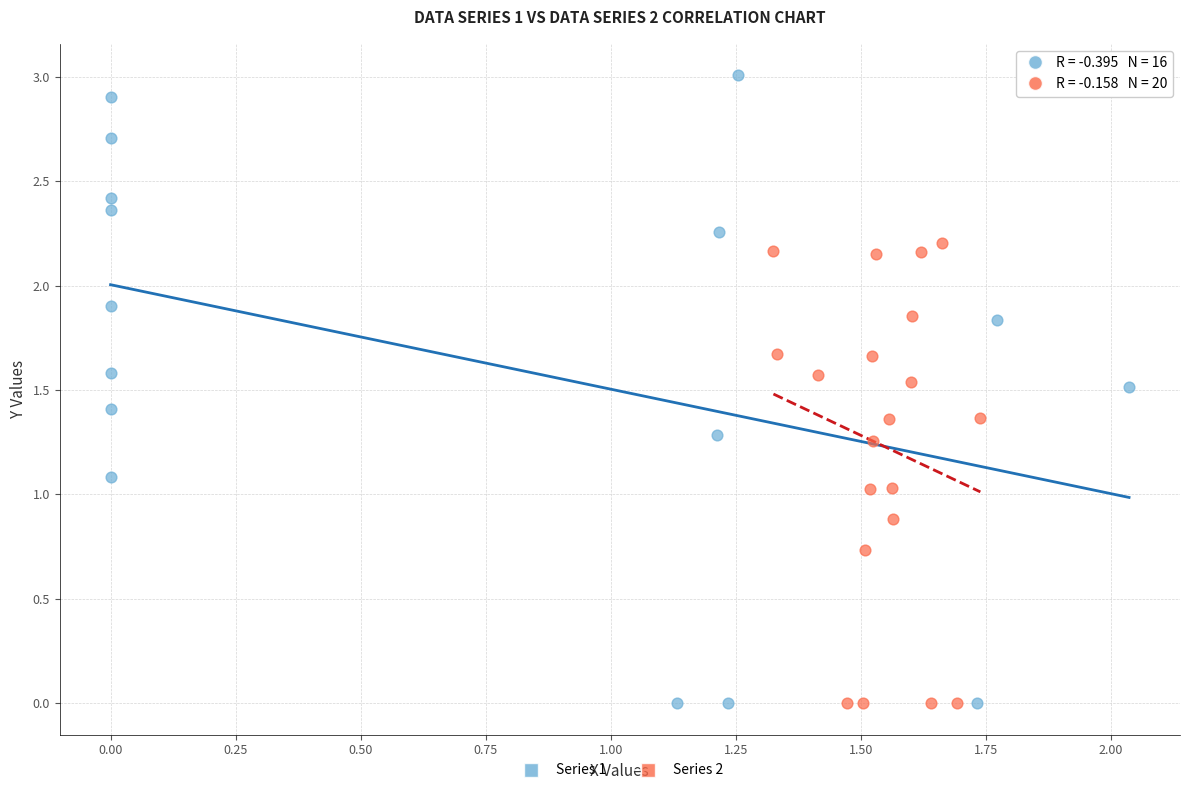

Which series has the largest Y range (max minus min)?

Series 1